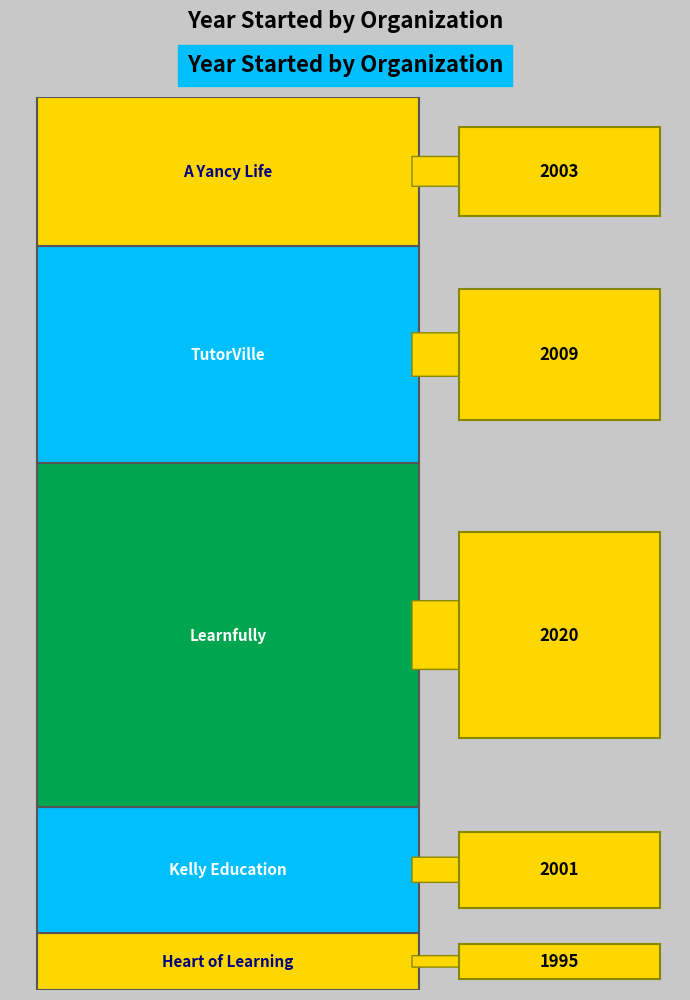

Which has a higher value, Kelly Education or TutorVille?

TutorVille